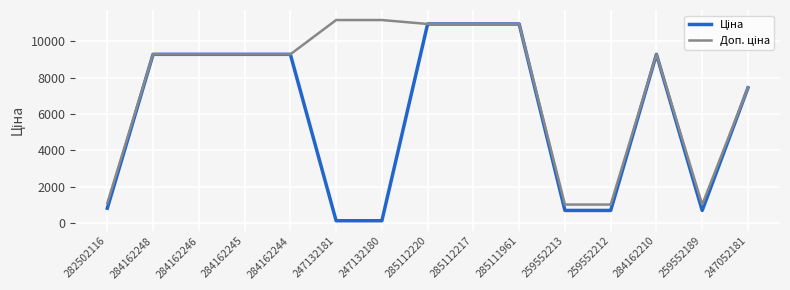

What is the total value across all series at 284162248?

18580.9